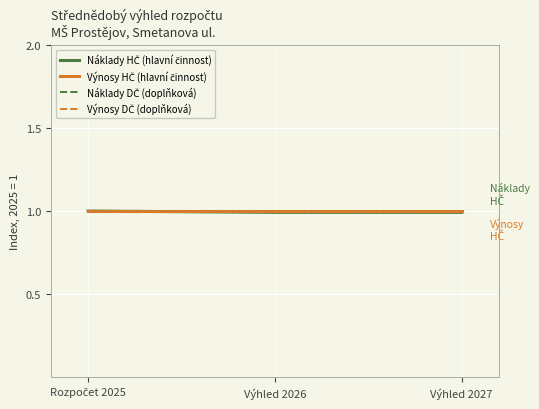

Does the chart display data point markers on the line(s)?

No